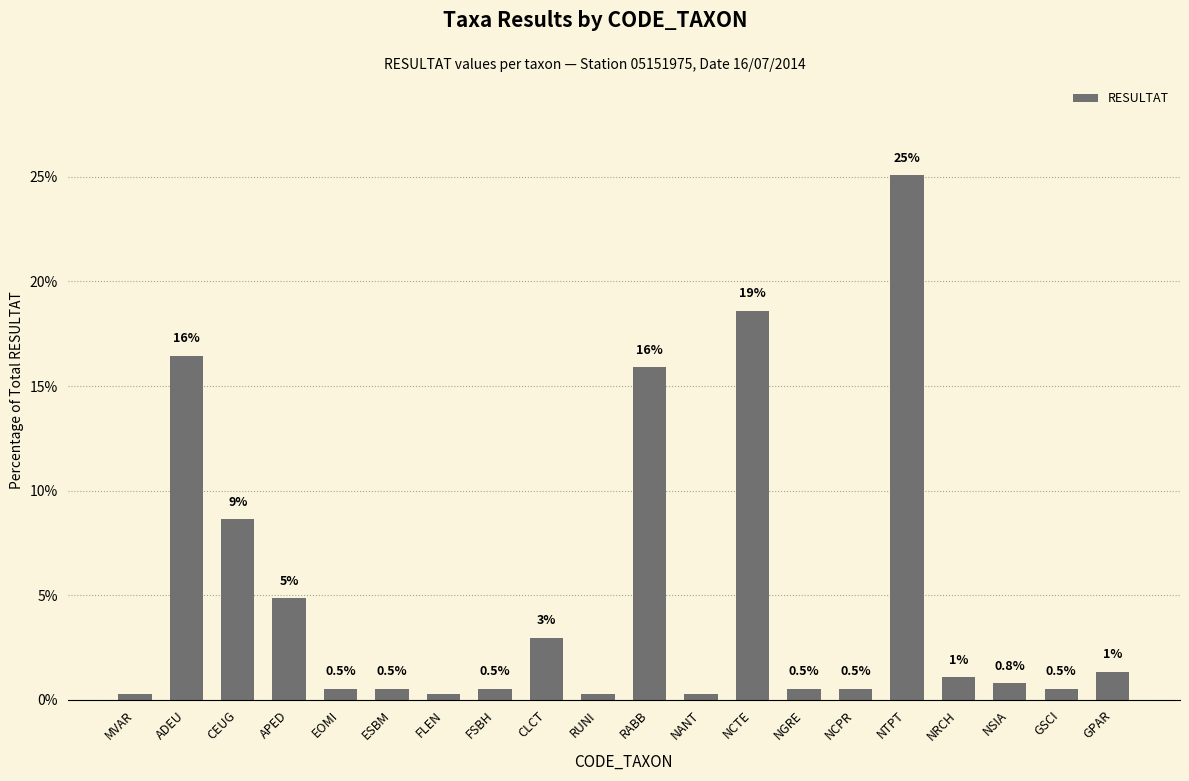

Which category has the highest value across all series?

NTPT